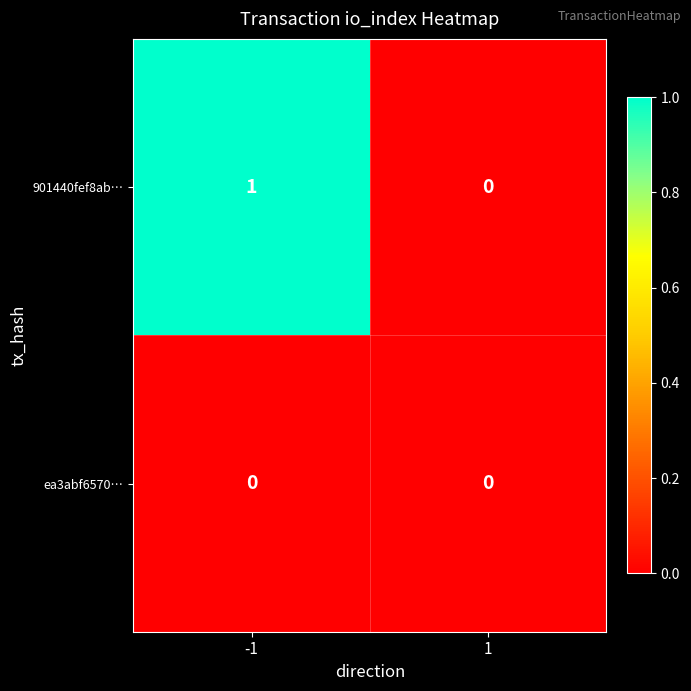

Rank the series by their maximum value, from lowest to highest.

ea3abf6570…, 901440fef8ab…